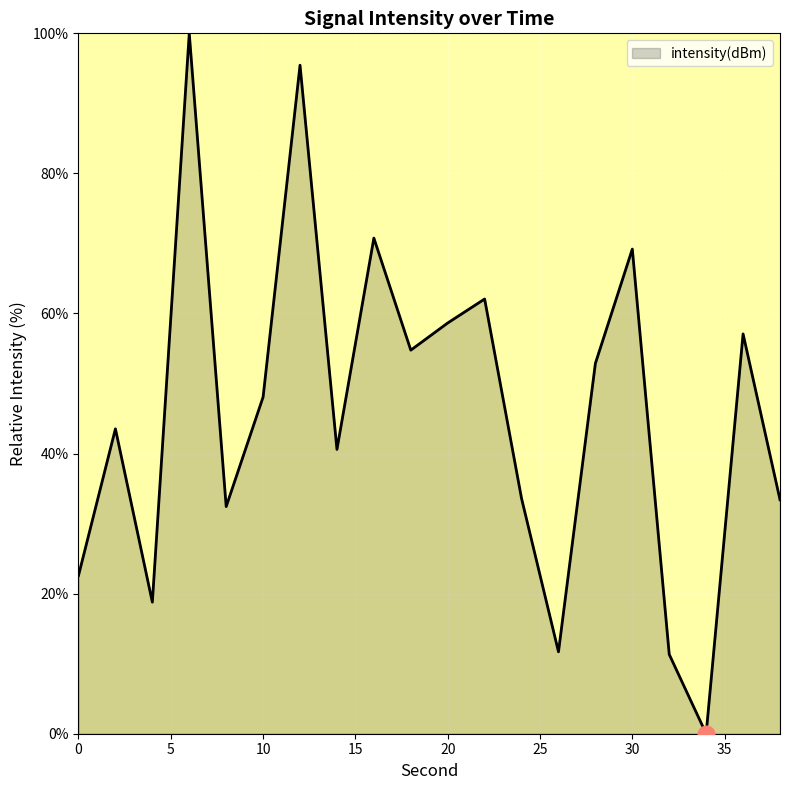

Is this an area chart (filled region under the line)?

Yes